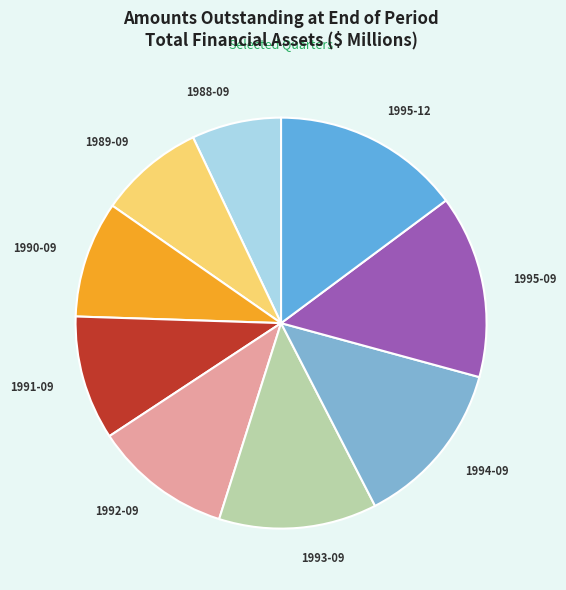

Is 1995-09 the majority of the pie?

No